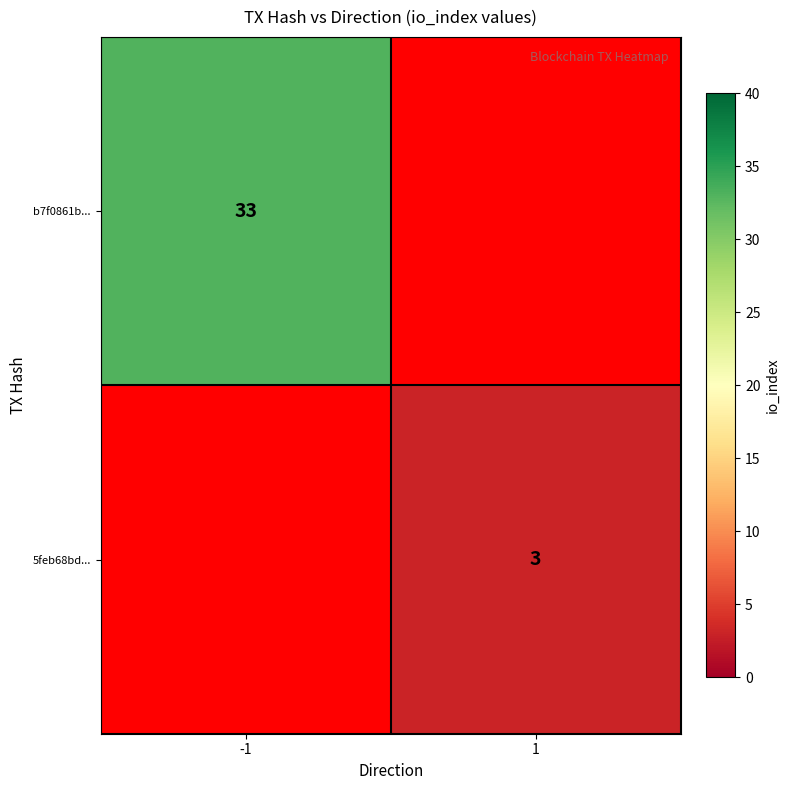

Is it true that 5feb68bd... equals 1 at 1?

False